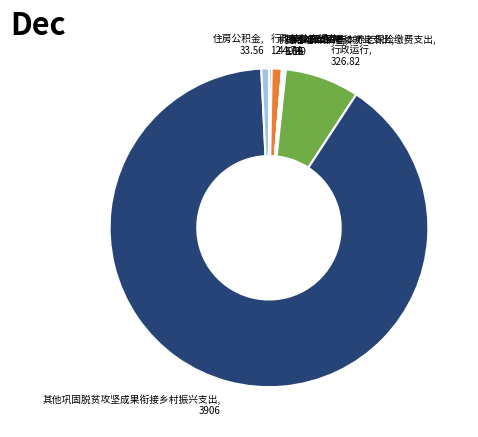

Which slice is the largest?

其他巩固脱贫攻坚成果衔接乡村振兴支出